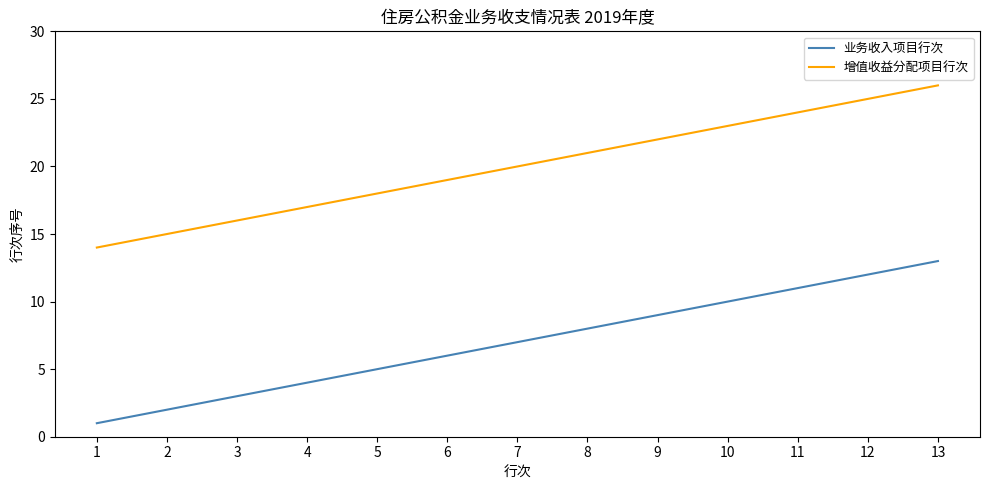

How many distinct data groups are displayed?

2